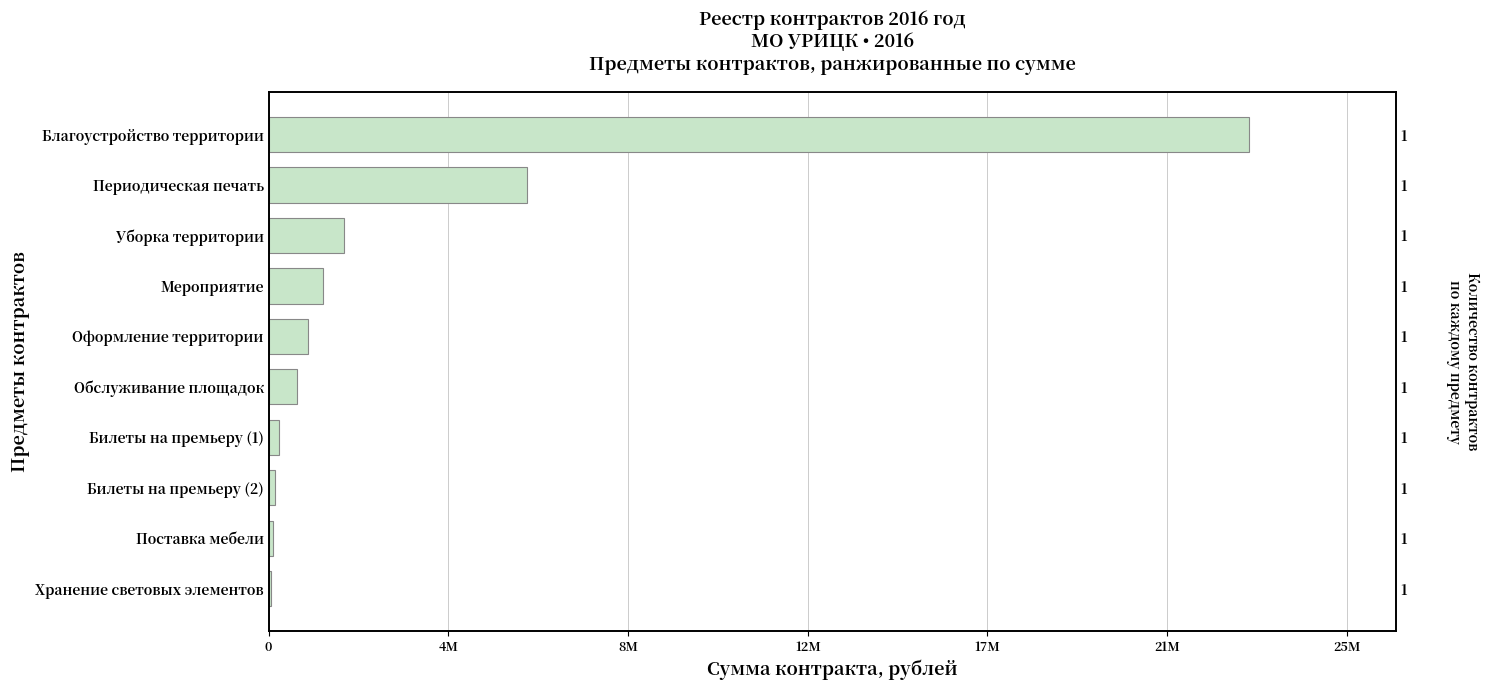

Reading left to right, transcribe all the data shown in this chart.

53000.0	99400.0	149600.0	249600.0	678500.1	937527.6	1285000.0	1785918.4	6123800.0	23230831.7